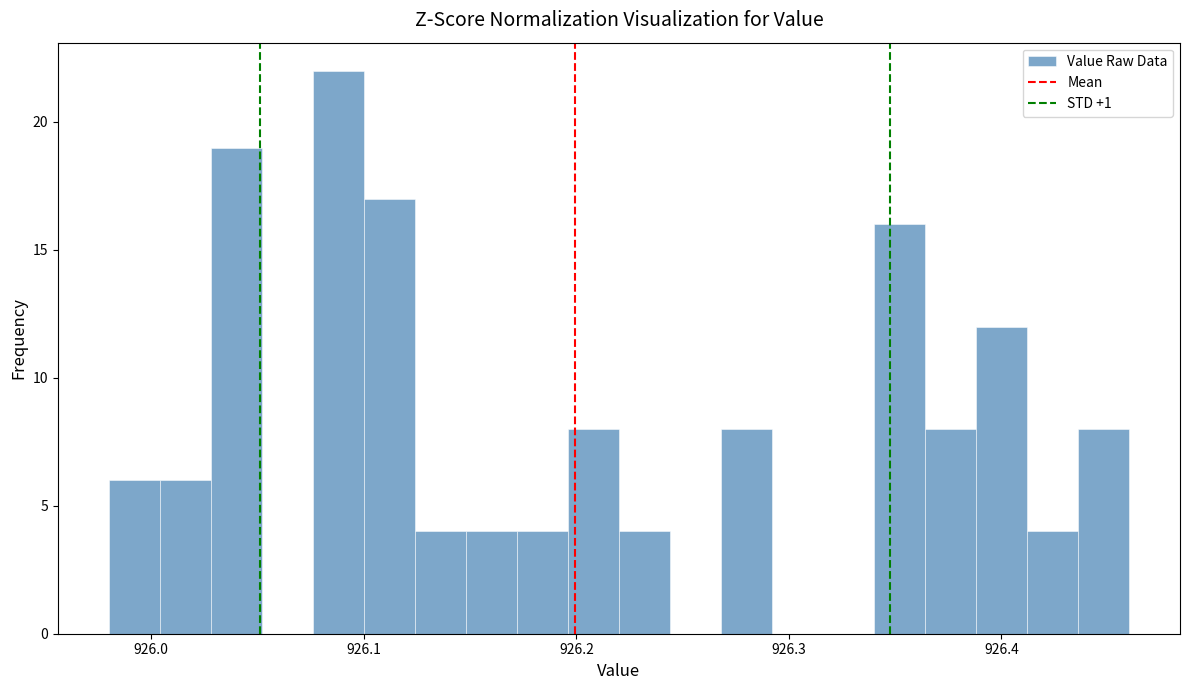

Around what value on the x-axis is the tallest bar? Give the approximate position of its centre, as read against the axis.

926.09